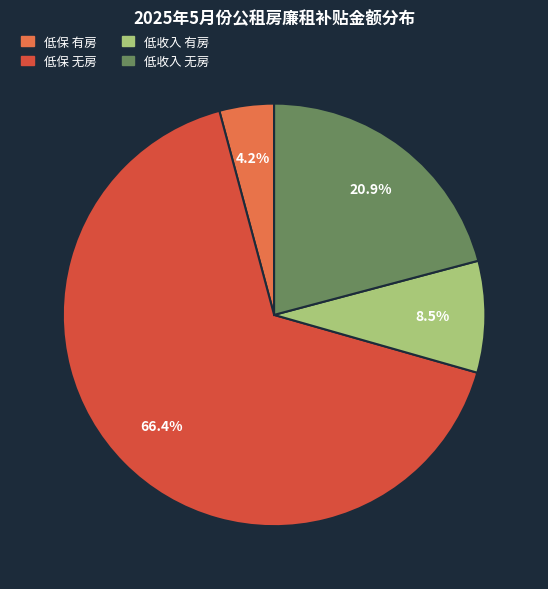

How many segments does this pie chart have?

4